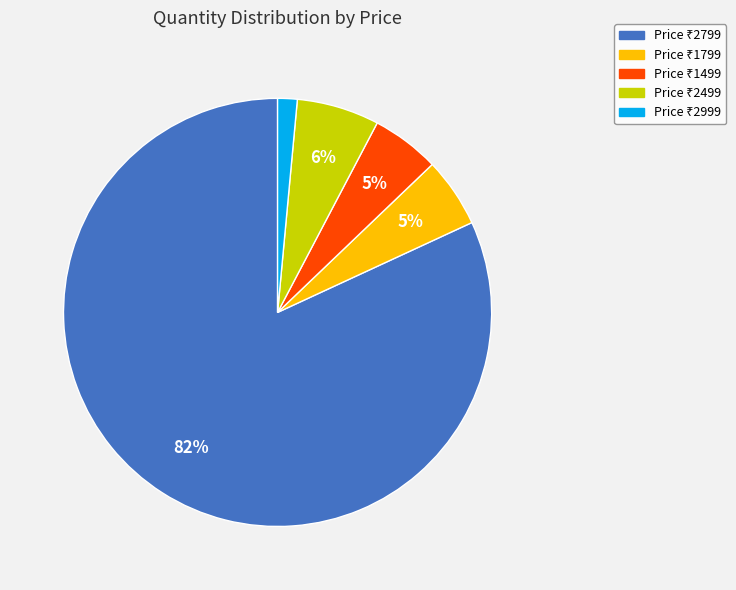

To the nearest percent, what is the average slice percentage?

20%